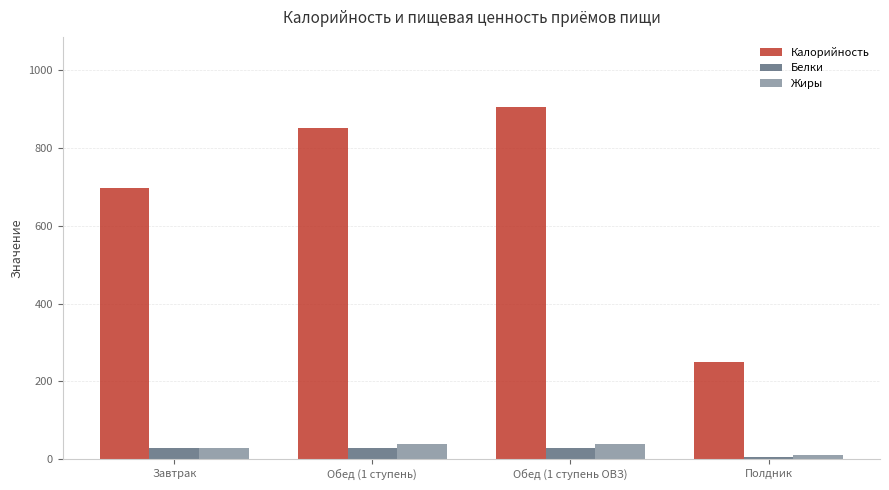

What is the difference between the Калорийность values at Обед (1 ступень) and Завтрак?

154.2